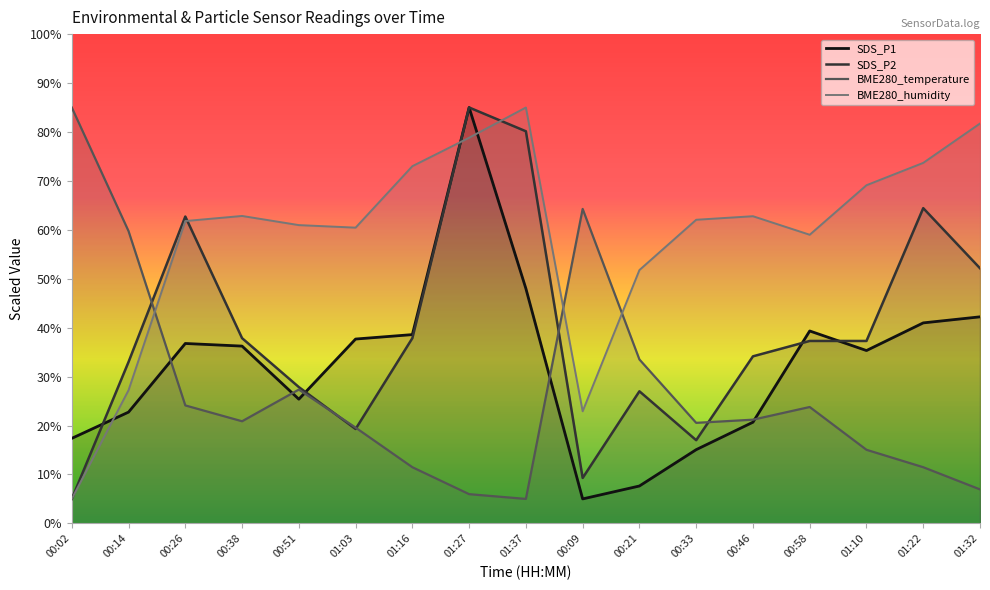

Which category has the highest value in the BME280_humidity series?

01:37